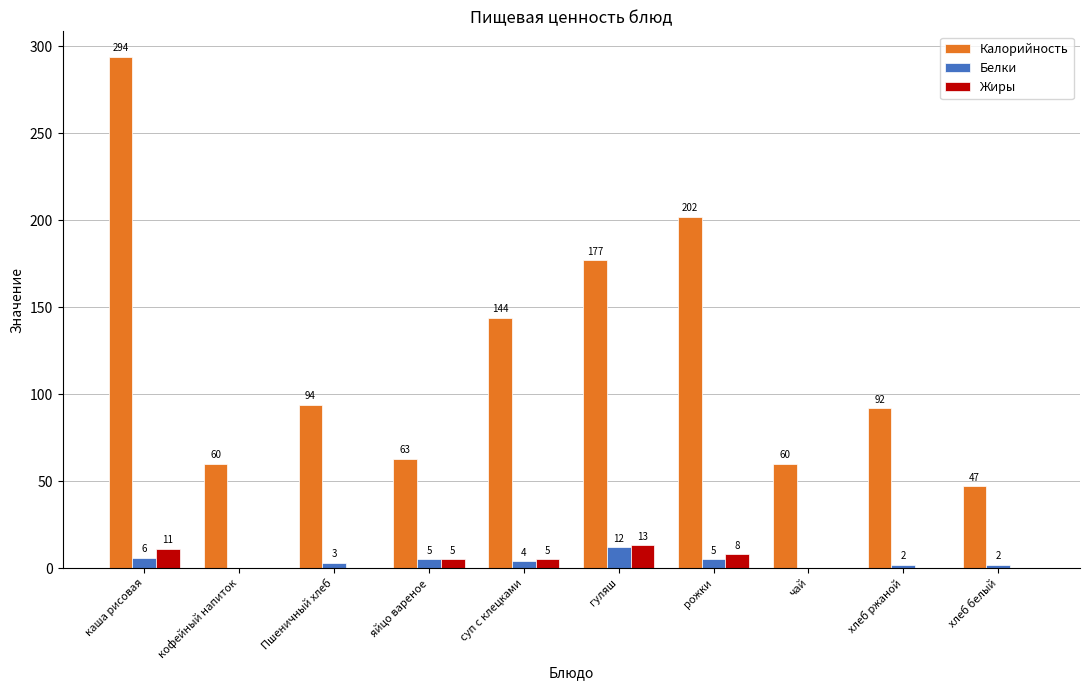

At which category is the sum across all series the highest?

каша рисовая